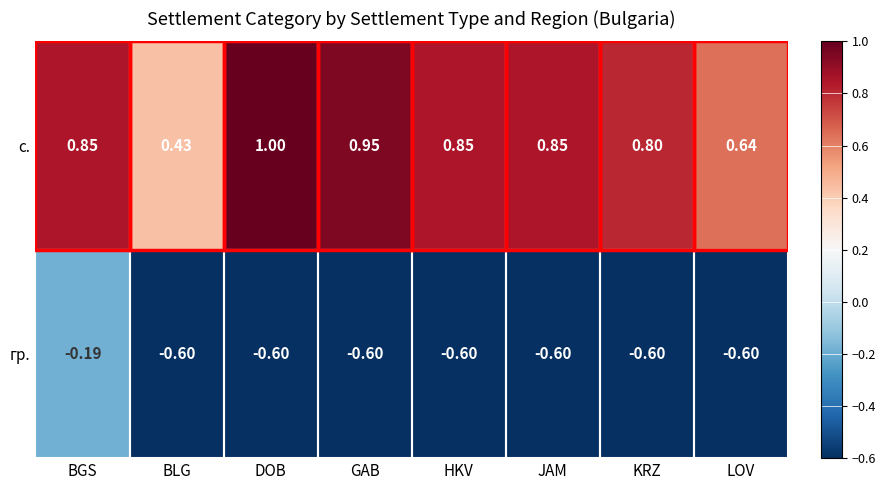

At which label is гр. closest to 0?

BGS